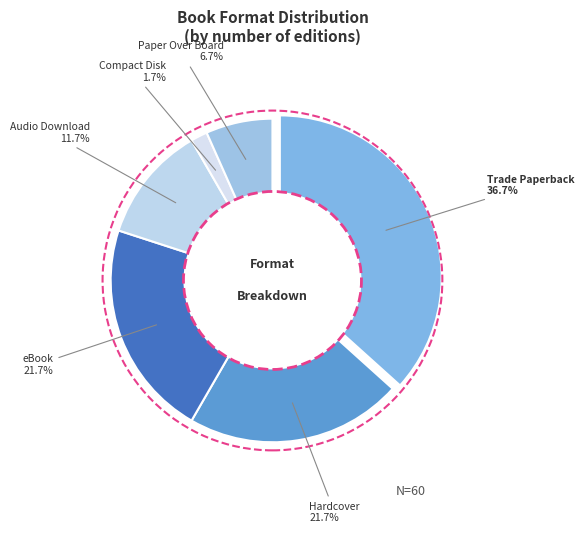

What is the change in value from Audio Download to Compact Disk?

-6